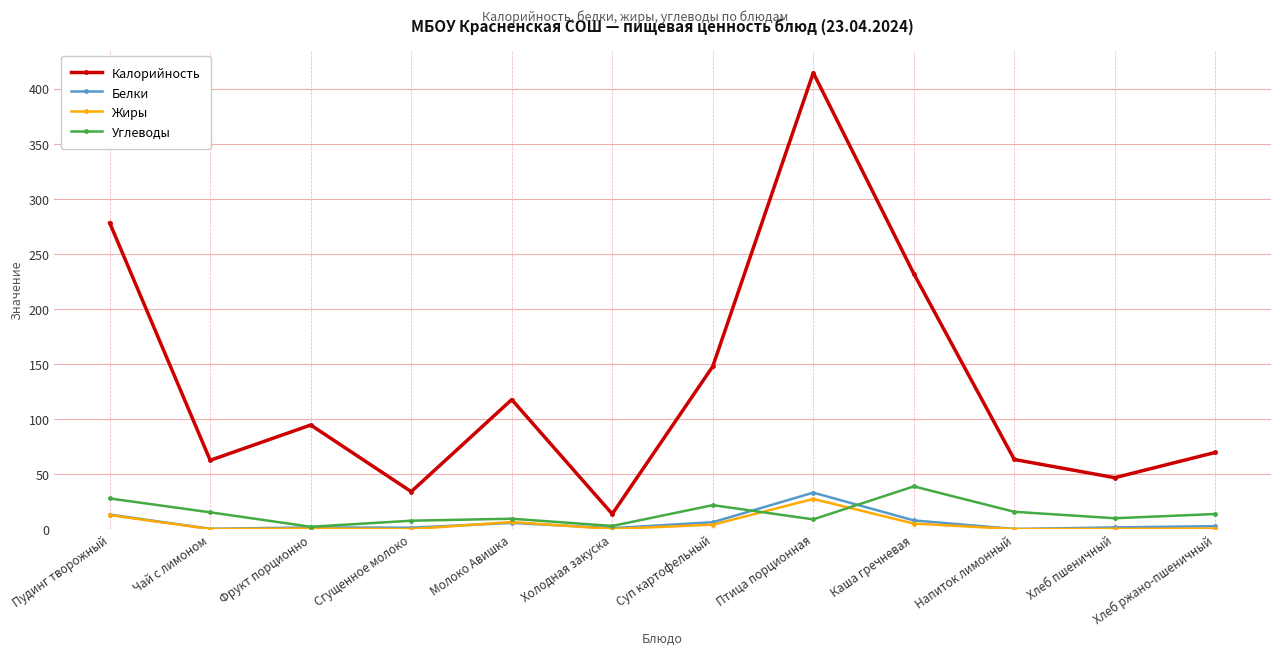

In Жиры, how many points are higher than both neighbors (excluding endpoints)?

3